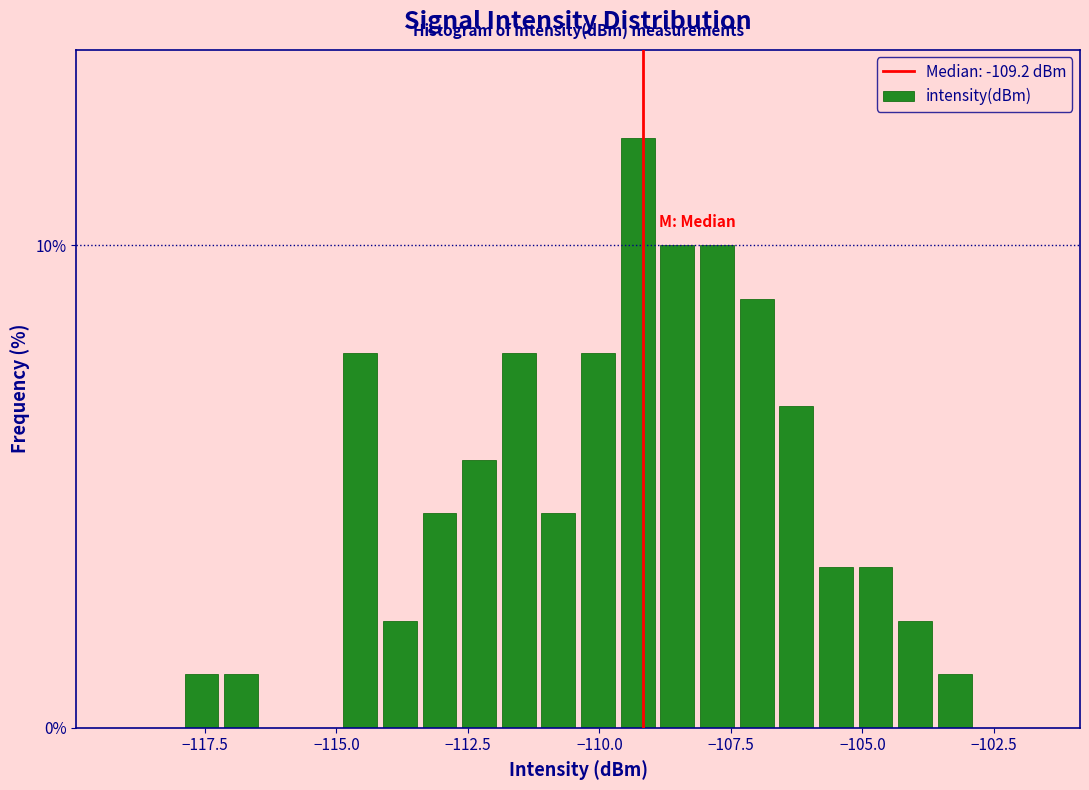

Read against the x-axis, roughly where is the centre of the tallest bar?

-109.5